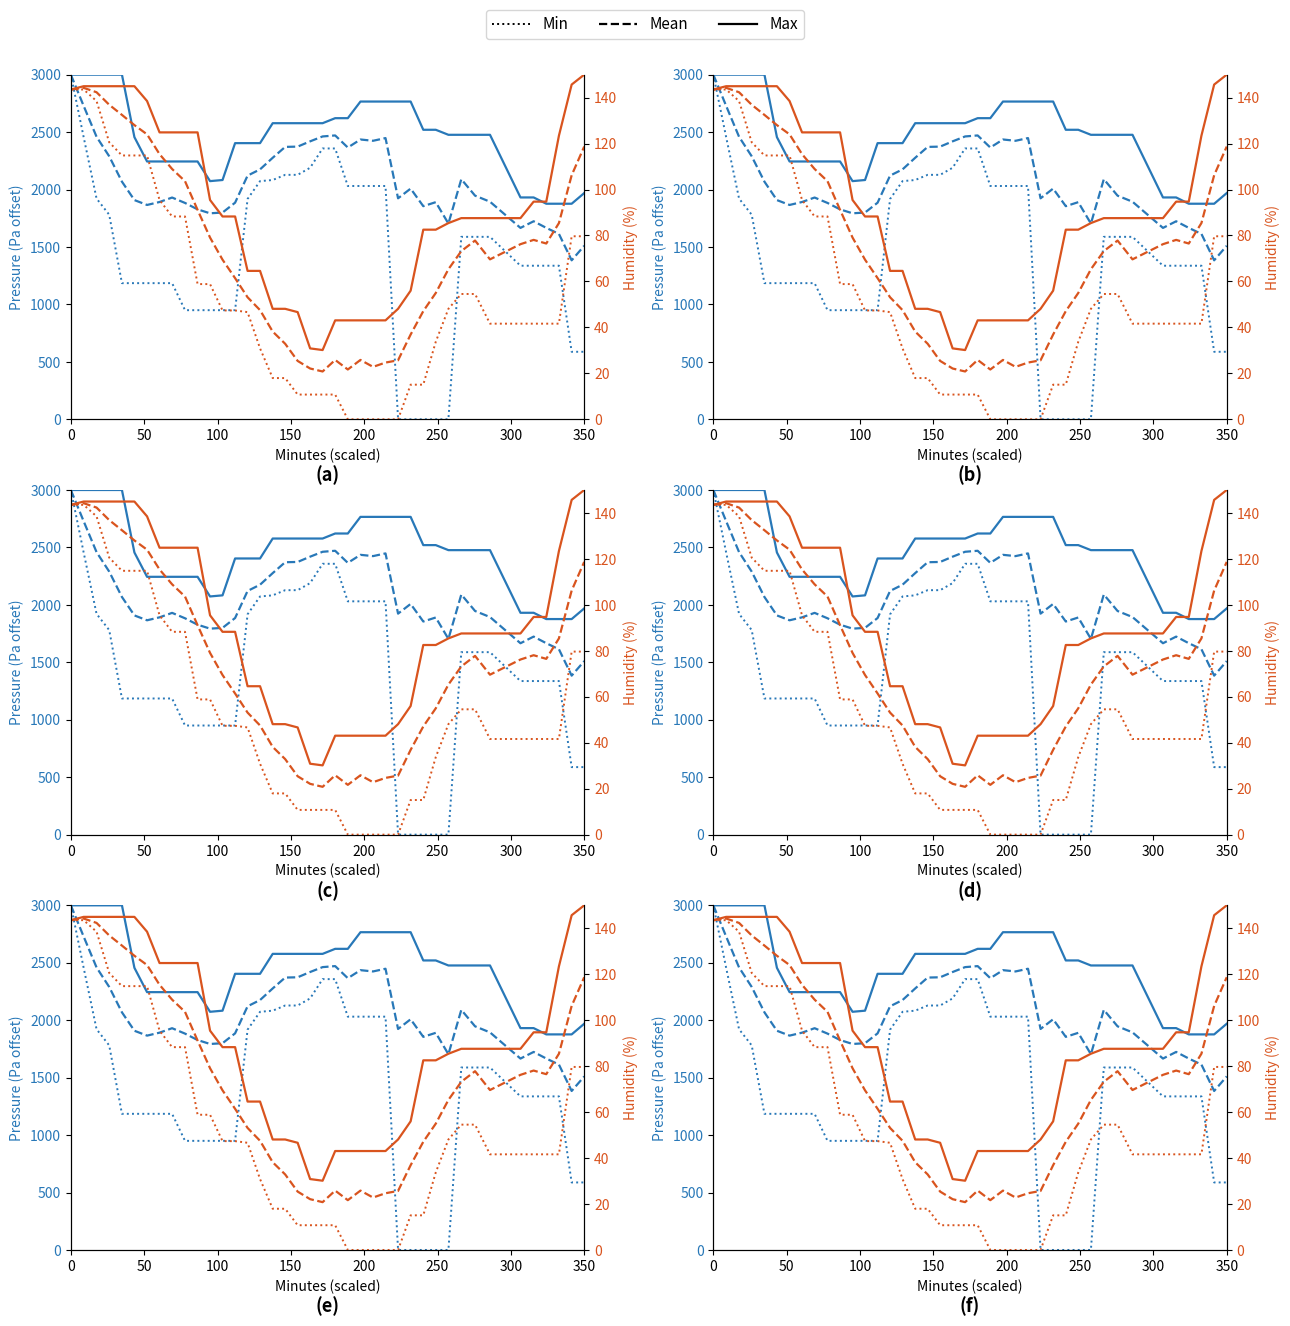

Reading left to right, extract all data points from this chart.

Max: 143.5	145.0	145.0	145.0	145.0	145.0	138.5	124.9	124.9	124.9	124.9	95.5	88.3	88.3	64.6	64.6	48.1	48.1	46.7	30.9	30.1	43.1	43.1	43.1	43.1	43.1	48.1	56.0	82.5	82.5	85.4	87.6	87.6	87.6	87.6	94.7	94.7	123.4	145.7	150.0
Mean: 143.5	144.3	142.3	136.9	132.5	128.0	124.0	115.4	108.9	103.6	91.1	79.1	69.5	61.4	53.1	47.5	38.2	32.9	25.4	22.1	20.8	25.8	21.7	25.8	22.8	24.7	25.7	36.9	47.1	55.0	65.3	73.2	77.8	69.6	76.2	78.1	76.5	85.4	106.2	118.7
Min: 143.5	143.5	138.5	120.6	114.8	114.8	114.8	95.5	88.3	88.3	58.9	58.9	47.4	47.4	46.7	30.9	17.9	17.9	10.8	10.8	10.8	10.8	0.0	0.0	0.0	0.0	0.0	15.1	15.1	33.7	48.1	54.5	54.5	41.6	41.6	41.6	41.6	41.6	79.7	79.7